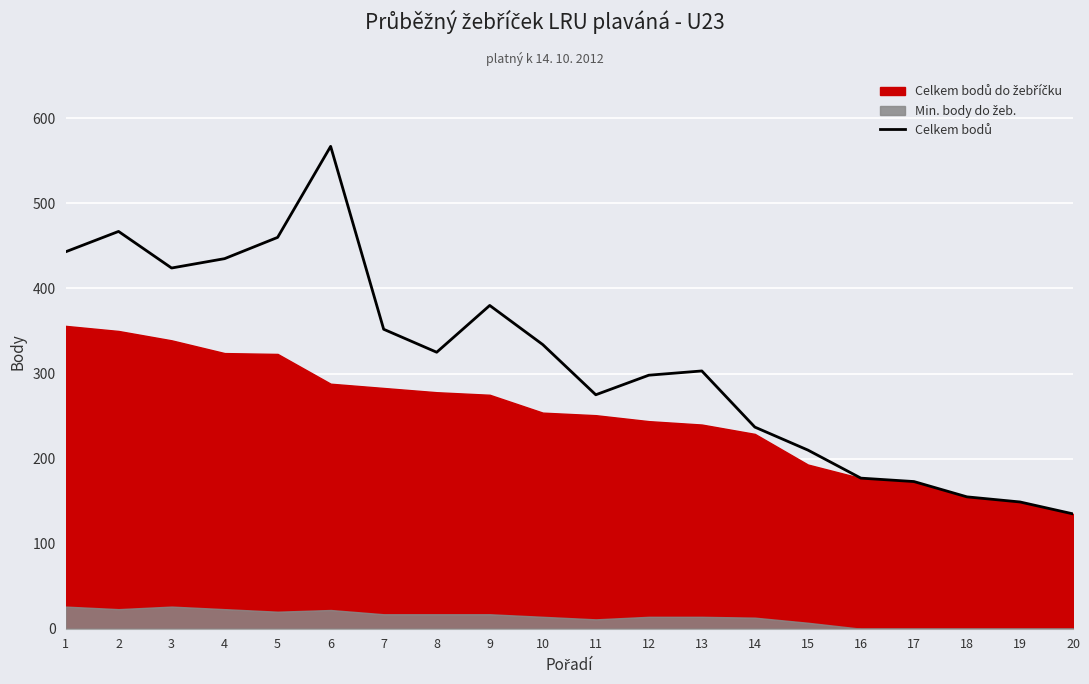

Rank the categories by value from highest to lowest.

6, 2, 5, 1, 4, 3, 9, 7, 10, 8, 13, 12, 11, 14, 15, 16, 17, 18, 19, 20